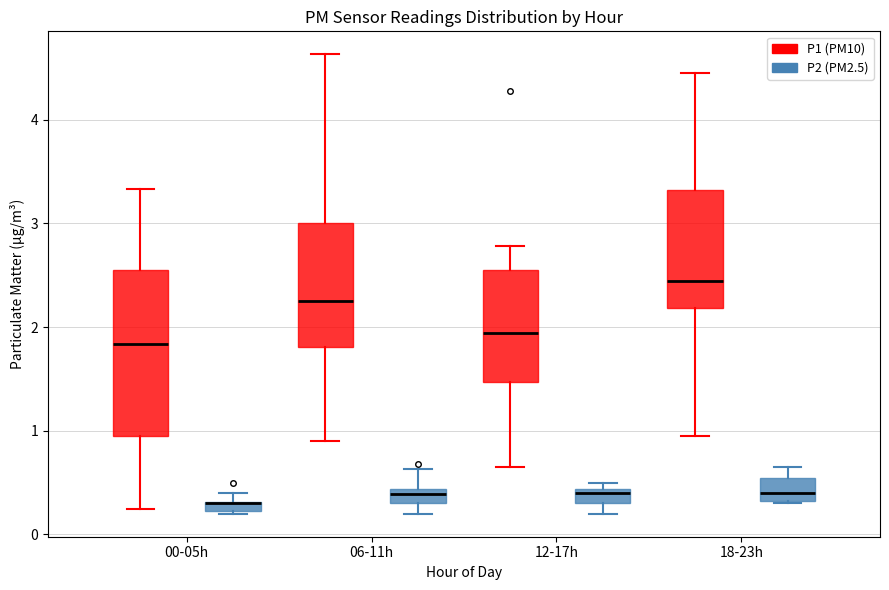

Which box is the tallest, from its lower edge to its upper edge?

00-05h (P1 (PM10))